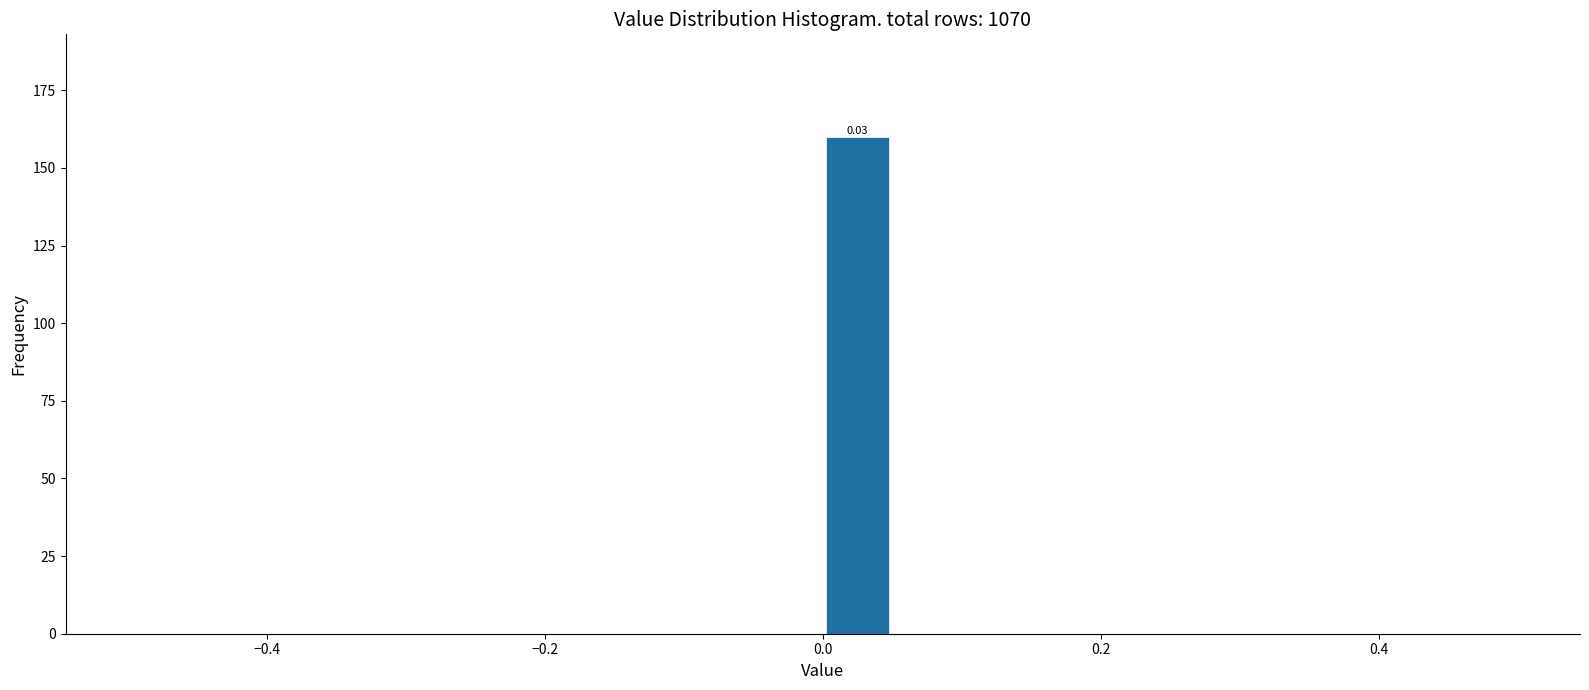

Read against the x-axis, roughly where is the centre of the tallest bar?

0.02